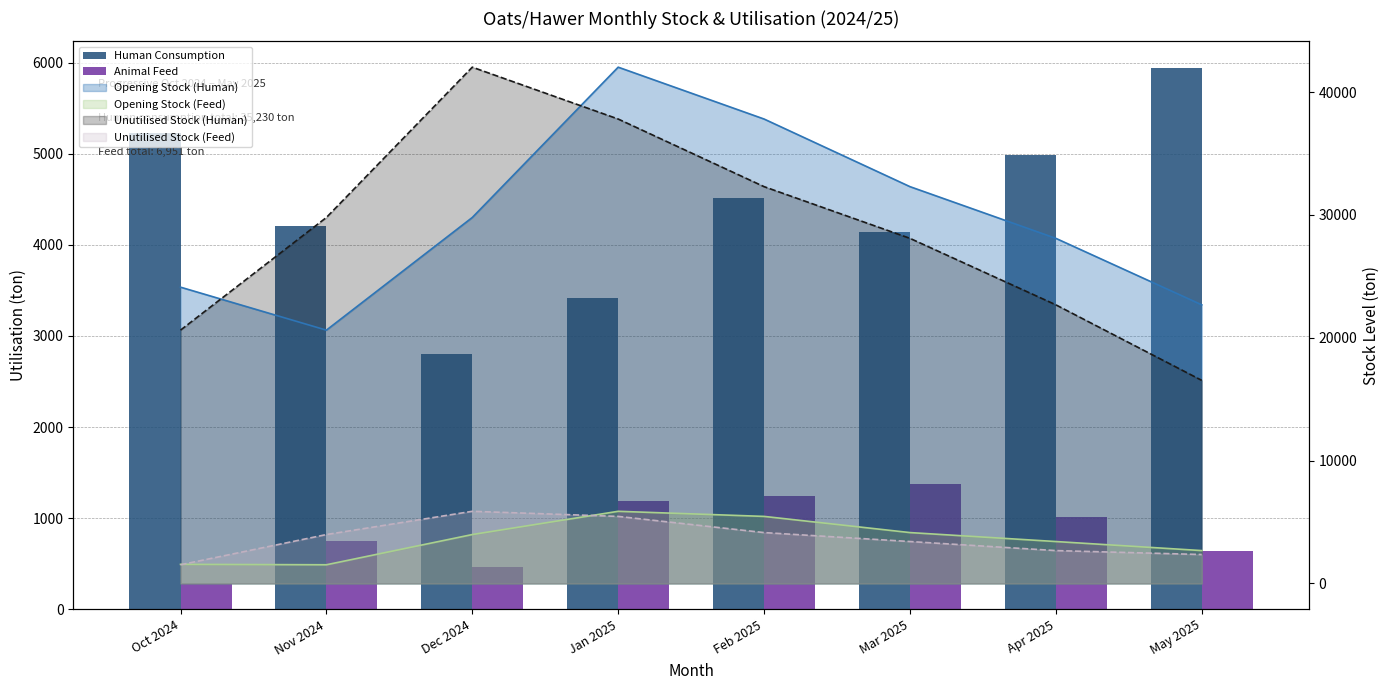

What is the value of the Animal Feed bar at the 3rd from the left?

462